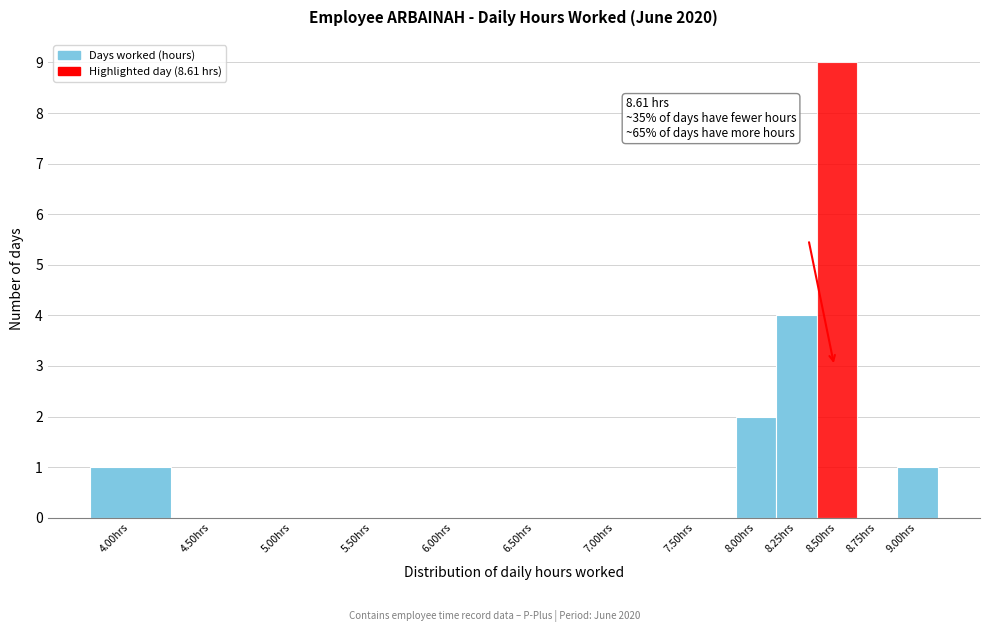

Reading left to right, extract all data points from this chart.

4.00hrs=1	4.50hrs=0	5.00hrs=0	5.50hrs=0	6.00hrs=0	6.50hrs=0	7.00hrs=0	7.50hrs=0	8.00hrs=2	8.25hrs=4	8.50hrs=9	8.75hrs=0	9.00hrs=1